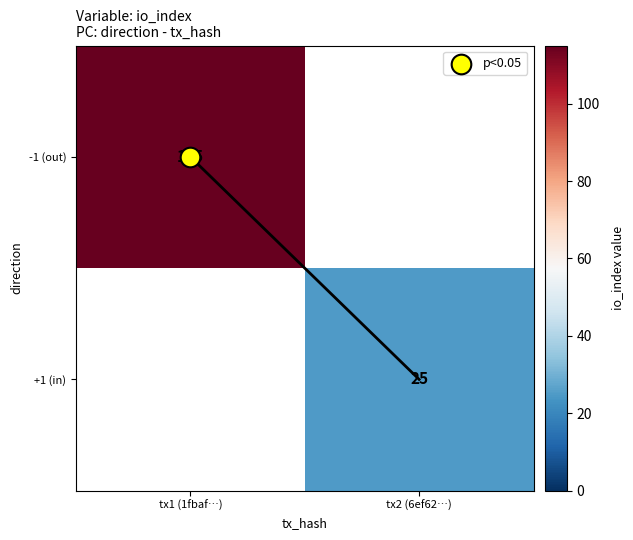

The -1 (out) series shows 115.0 at tx1 (1fbaf…). True or false?

True